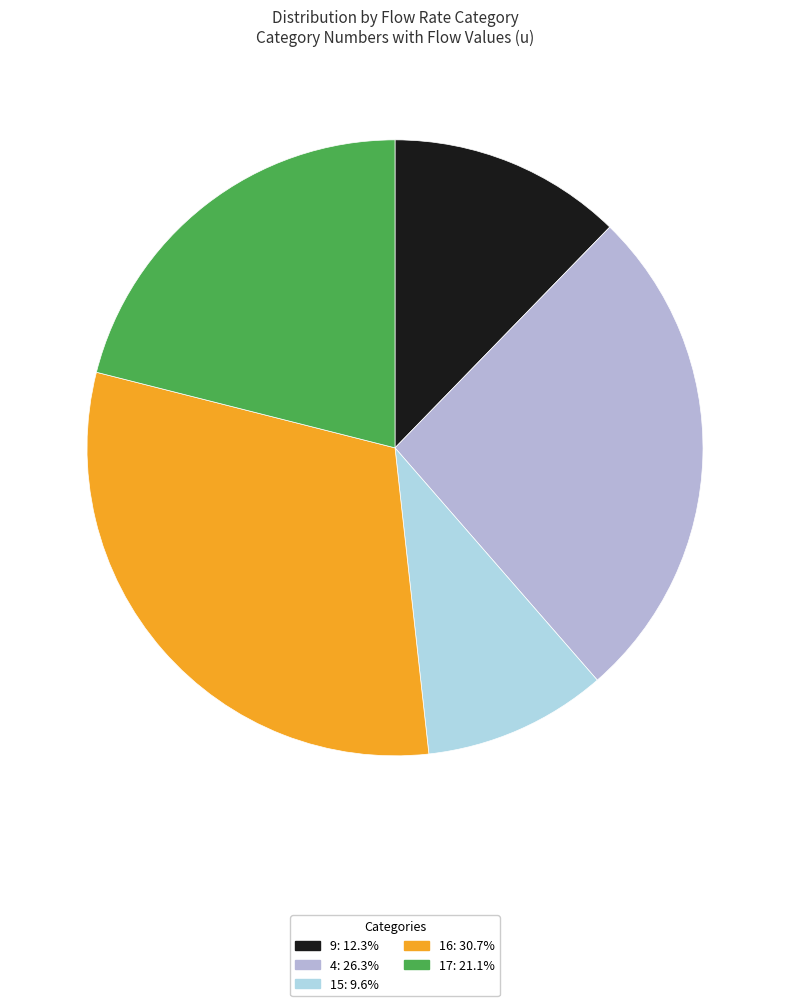

How many slices are in this pie chart?

5